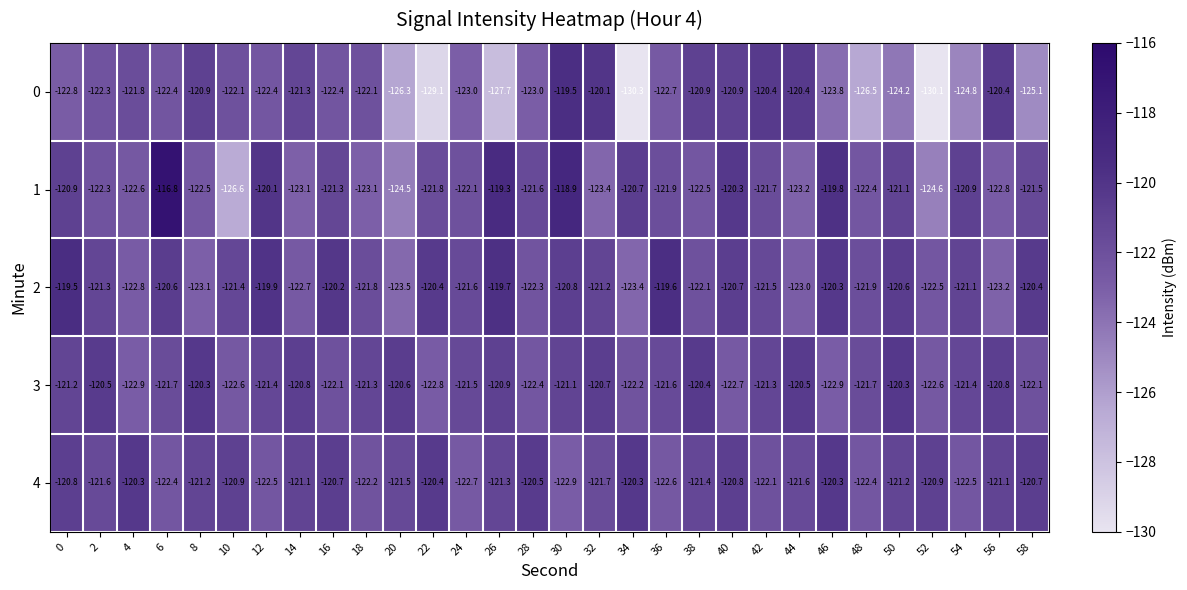

What is the average value of the 2 series?

-121.4